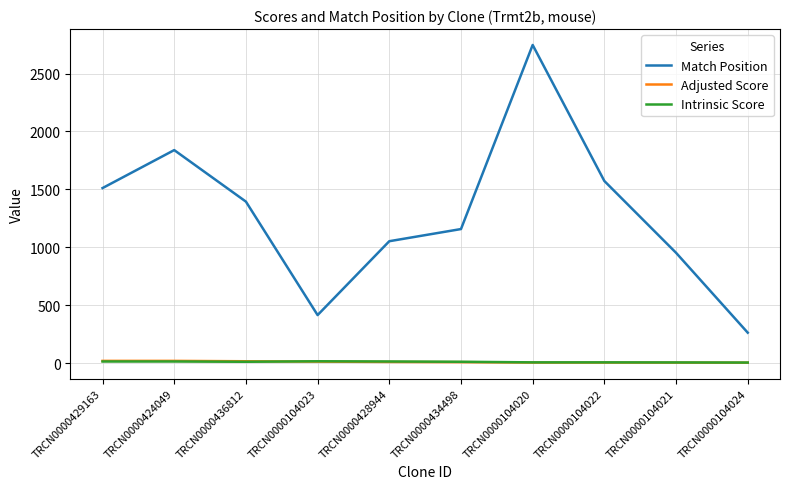

At which category is the sum across all series the highest?

TRCN0000104020